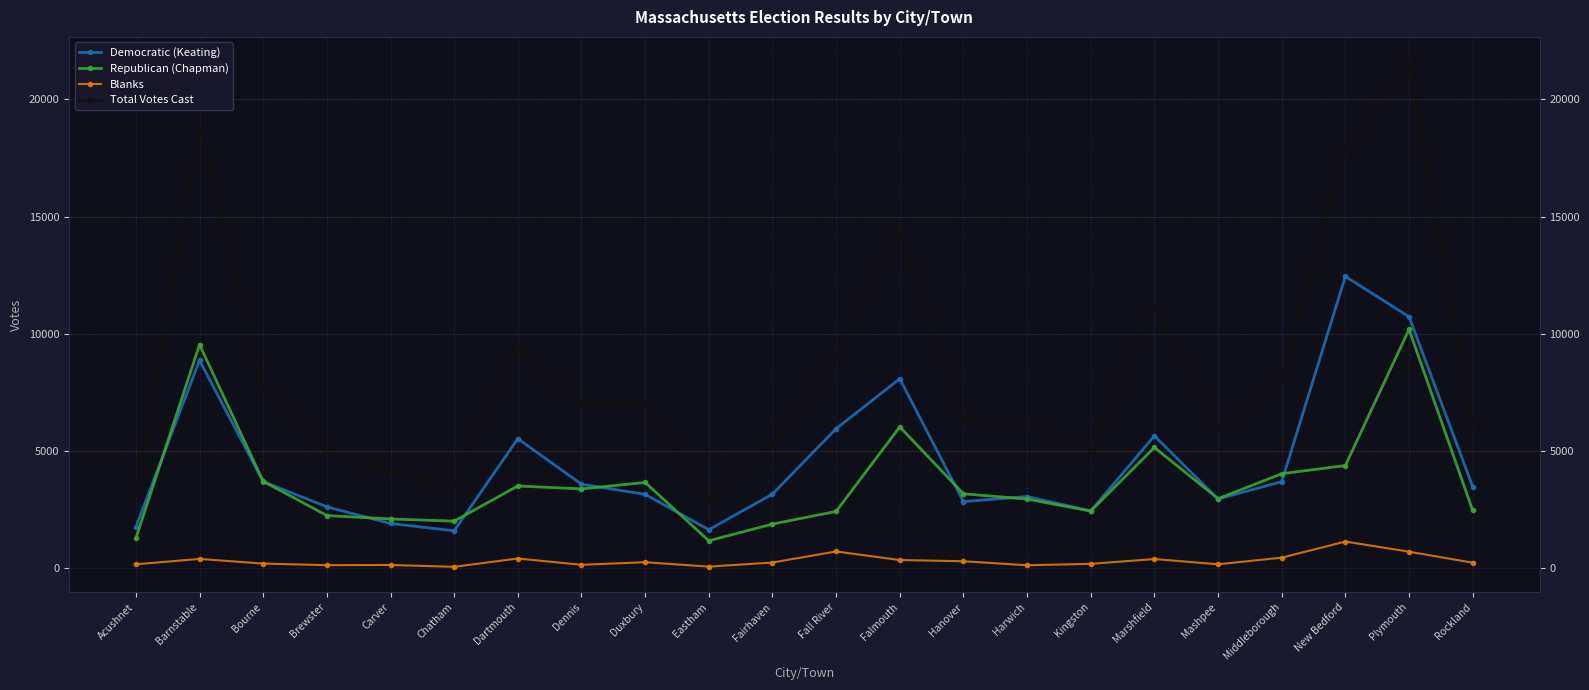

Reading left to right, what are all the values shown in this chart?

Democratic (Keating): 1742	8855	3677	2603	1891	1577	5512	3567	3134	1626	3144	5939	8072	2825	3040	2428	5631	2936	3678	12440	10723	3464
Republican (Chapman): 1255	9531	3690	2230	2083	1990	3493	3365	3643	1152	1866	2404	6017	3159	2932	2420	5136	2951	4015	4366	10177	2448
Blanks: 148	376	177	110	117	39	394	125	236	47	222	695	329	277	106	166	371	147	431	1118	685	215
Total Votes Cast: 3145	18772	7548	4946	4094	3606	9402	7057	7019	2828	5234	9045	14427	6268	6080	5019	11145	6035	8127	17952	21595	6135